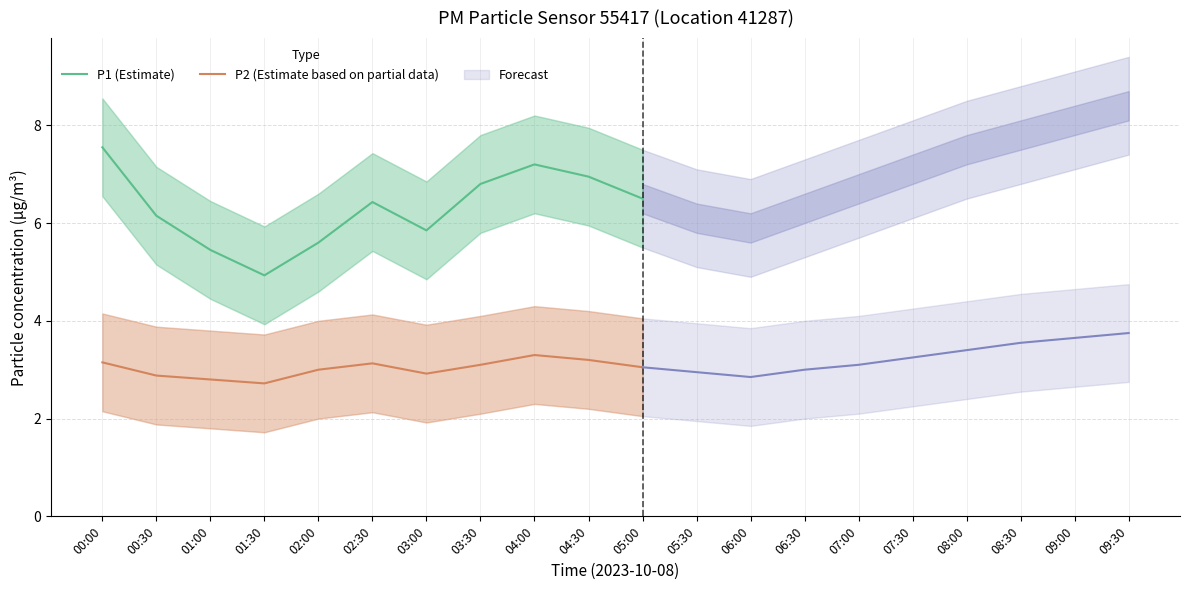

Where is P1 (Estimate) nearest to the value 6?

00:30